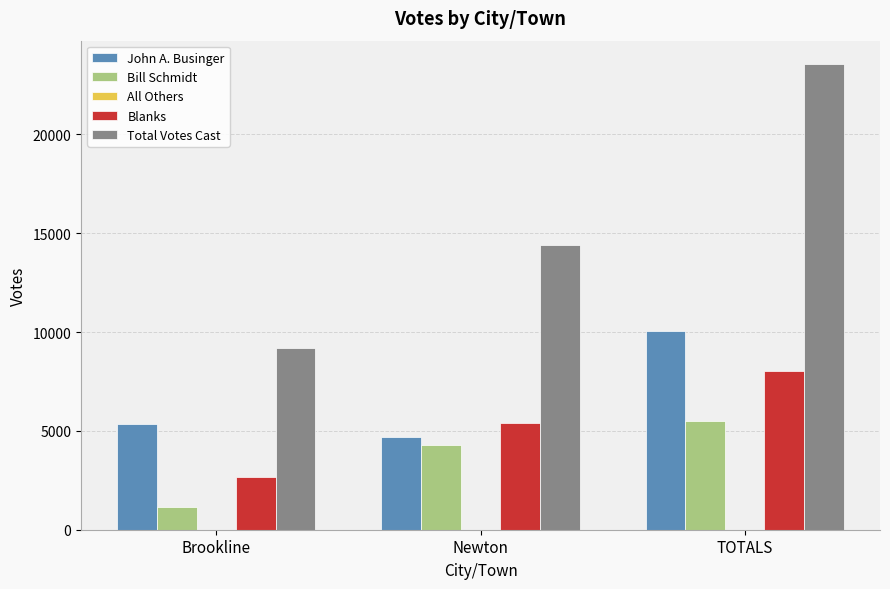

What is the value of the Blanks bar at the 1st from the left?

2648